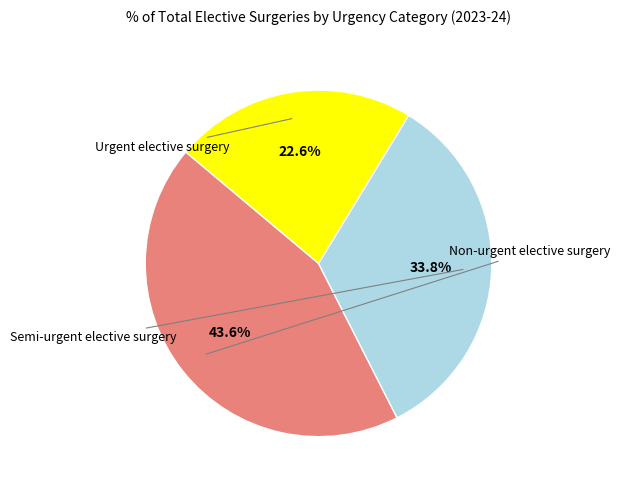

Is there any slice that represents more than half of the pie?

No